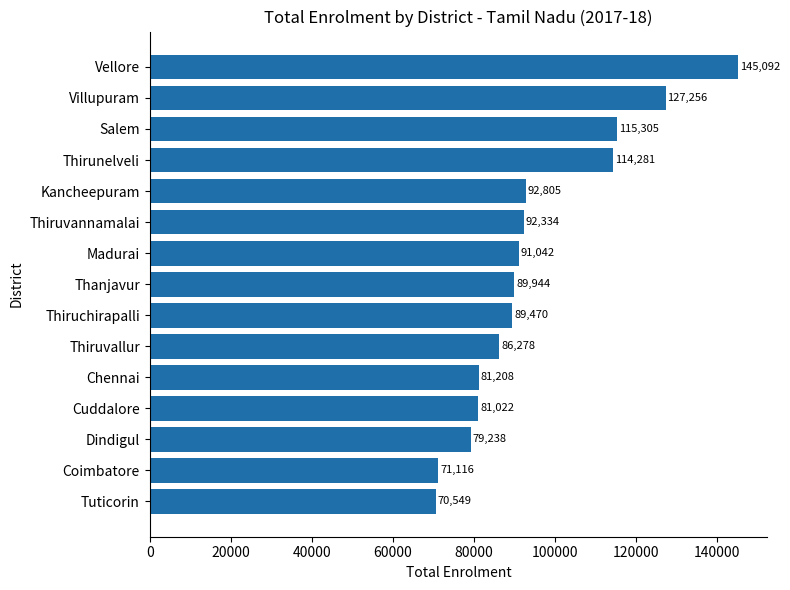

Approximately how many times larger is the value at Cuddalore compared to Salem?

0.7